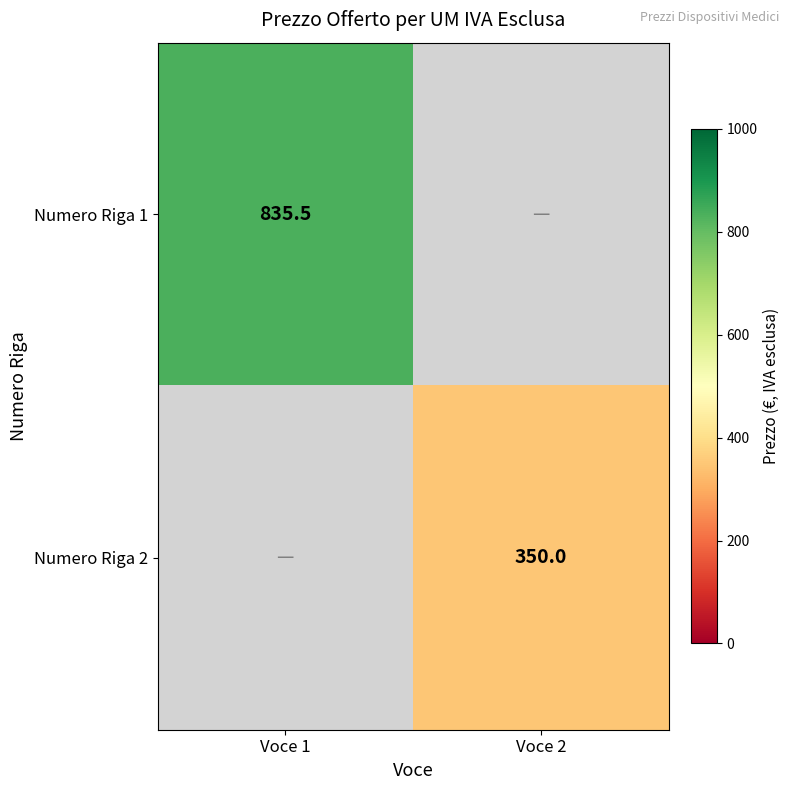

The value of Numero Riga 1 at Voce 1 is 443.6. True or false?

False